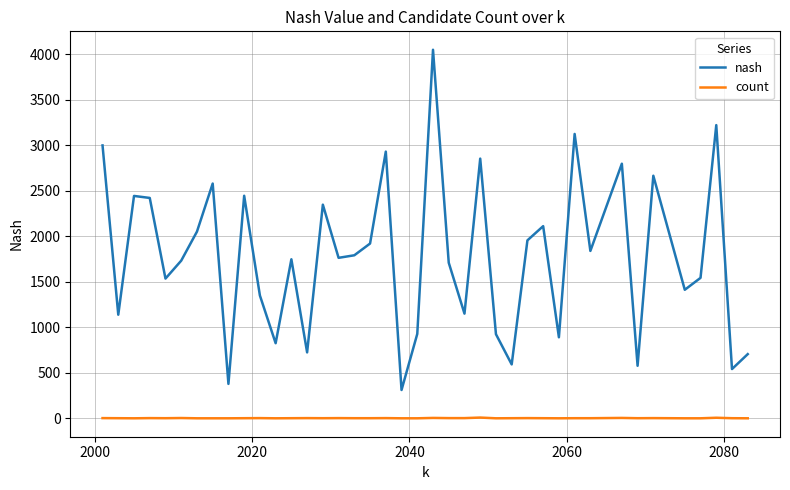

List the series in order of their overall mean, highest first.

nash, count